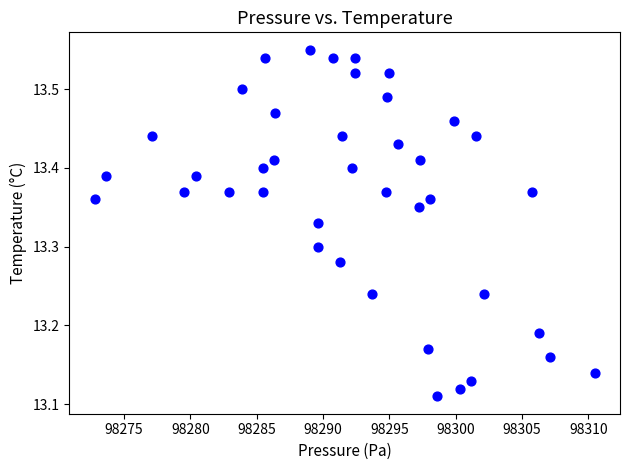

What is the range of X values (max minus min)?

37.7